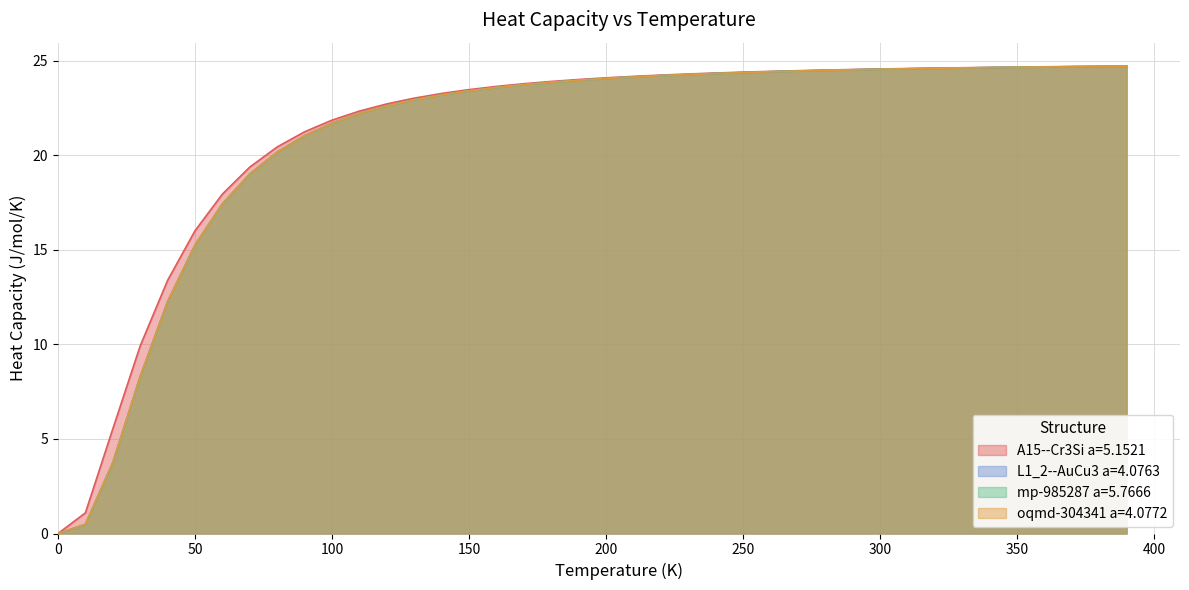

What is the maximum value for oqmd-304341 a=4.0772?

24.7